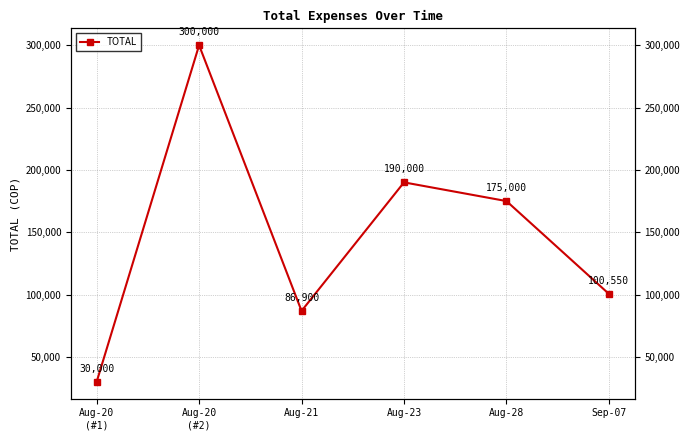

Count the number of categories in the chart.

6